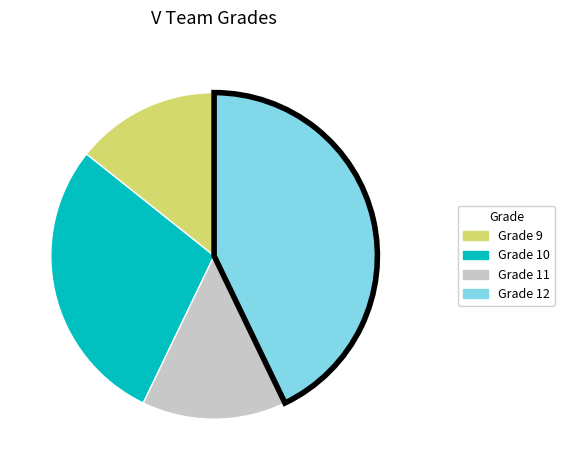

Is it true that Grade 9 is 14% of the pie?

True